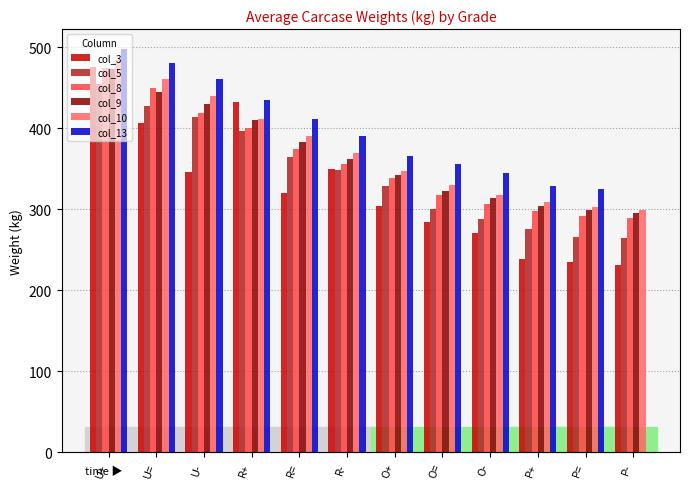

What is the maximum value for col_5?

454.5